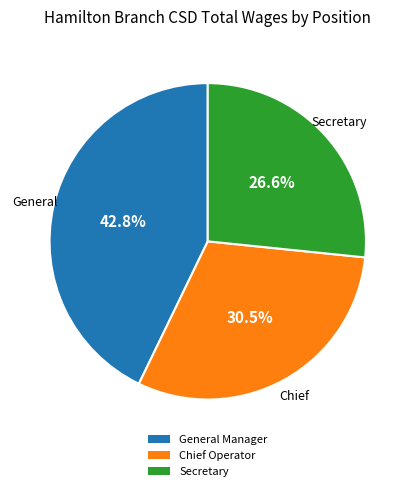

Does Chief Operator represent more than half of the total?

No